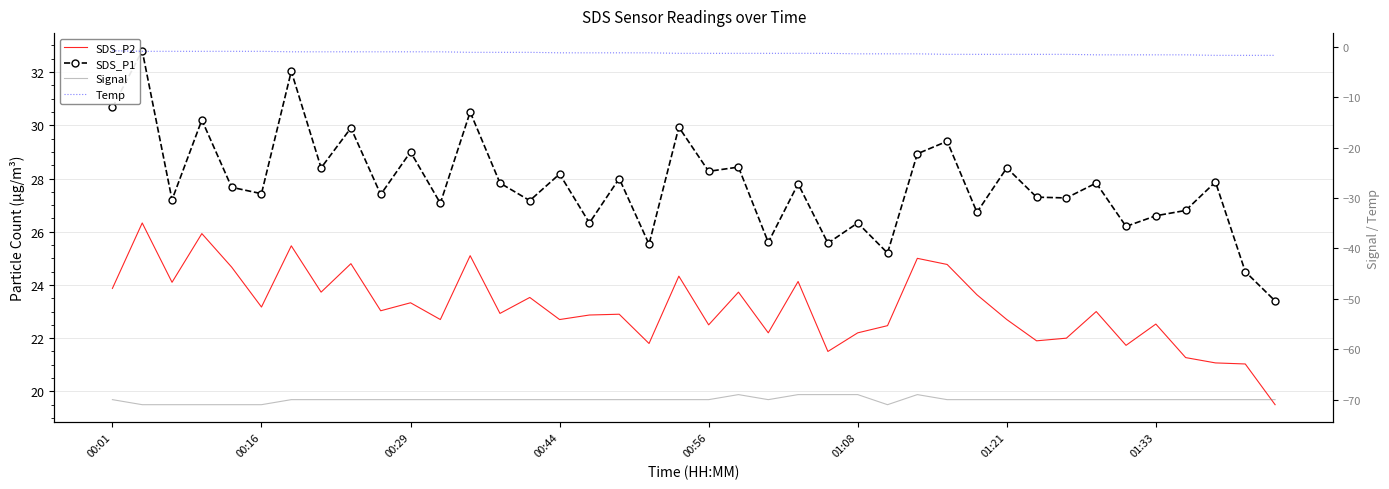

Reading left to right, transcribe all the data shown in this chart.

SDS_P2: 23.9	26.3	24.1	25.9	24.7	23.2	25.5	23.7	24.8	23.0	23.3	22.7	25.1	22.9	23.5	22.7	22.9	22.9	21.8	24.3	22.5	23.7	22.2	24.1	21.5	22.2	22.5	25.0	24.8	23.6	22.7	21.9	22.0	23.0	21.7	22.5	21.3	21.1	21.0	19.5
SDS_P1: 30.7	32.8	27.2	30.2	27.7	27.4	32.0	28.4	29.9	27.4	29.0	27.1	30.5	27.8	27.2	28.2	26.3	28.0	25.5	29.9	28.3	28.4	25.6	27.8	25.6	26.3	25.2	28.9	29.4	26.7	28.4	27.3	27.3	27.8	26.2	26.6	26.8	27.9	24.5	23.4
Signal: -70.0	-71.0	-71.0	-71.0	-71.0	-71.0	-70.0	-70.0	-70.0	-70.0	-70.0	-70.0	-70.0	-70.0	-70.0	-70.0	-70.0	-70.0	-70.0	-70.0	-70.0	-69.0	-70.0	-69.0	-69.0	-69.0	-71.0	-69.0	-70.0	-70.0	-70.0	-70.0	-70.0	-70.0	-70.0	-70.0	-70.0	-70.0	-70.0	-70.0
Temp: -0.8	-0.9	-0.9	-0.9	-0.9	-0.9	-1.0	-1.0	-1.0	-1.0	-1.0	-1.0	-1.1	-1.1	-1.1	-1.2	-1.2	-1.2	-1.2	-1.3	-1.3	-1.3	-1.3	-1.3	-1.3	-1.4	-1.4	-1.4	-1.5	-1.5	-1.5	-1.5	-1.5	-1.6	-1.6	-1.6	-1.6	-1.7	-1.7	-1.7